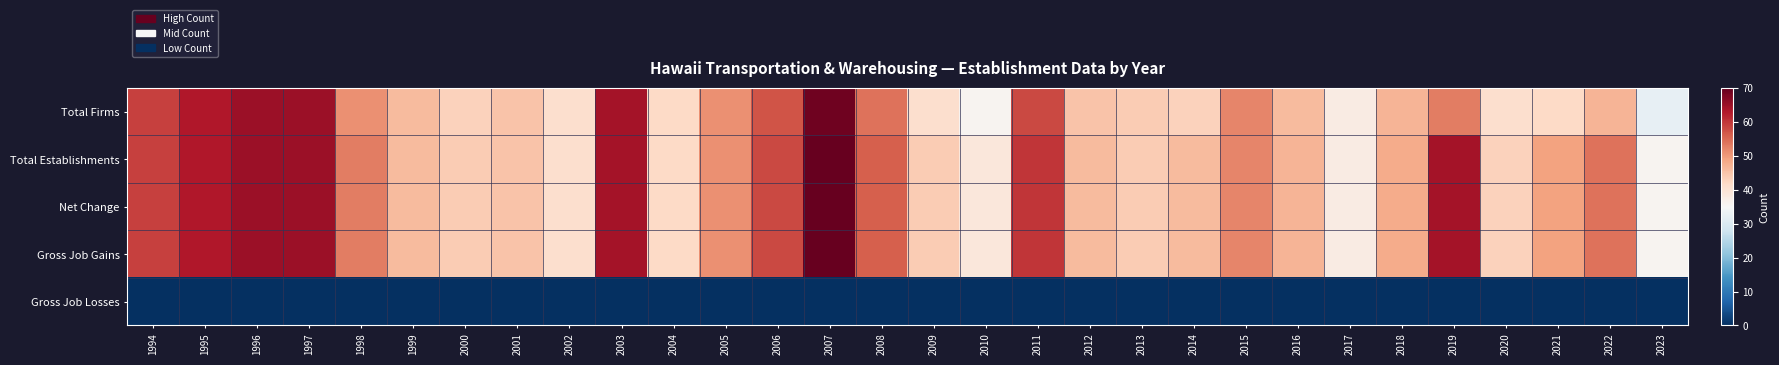

Count the number of data series in this chart.

5